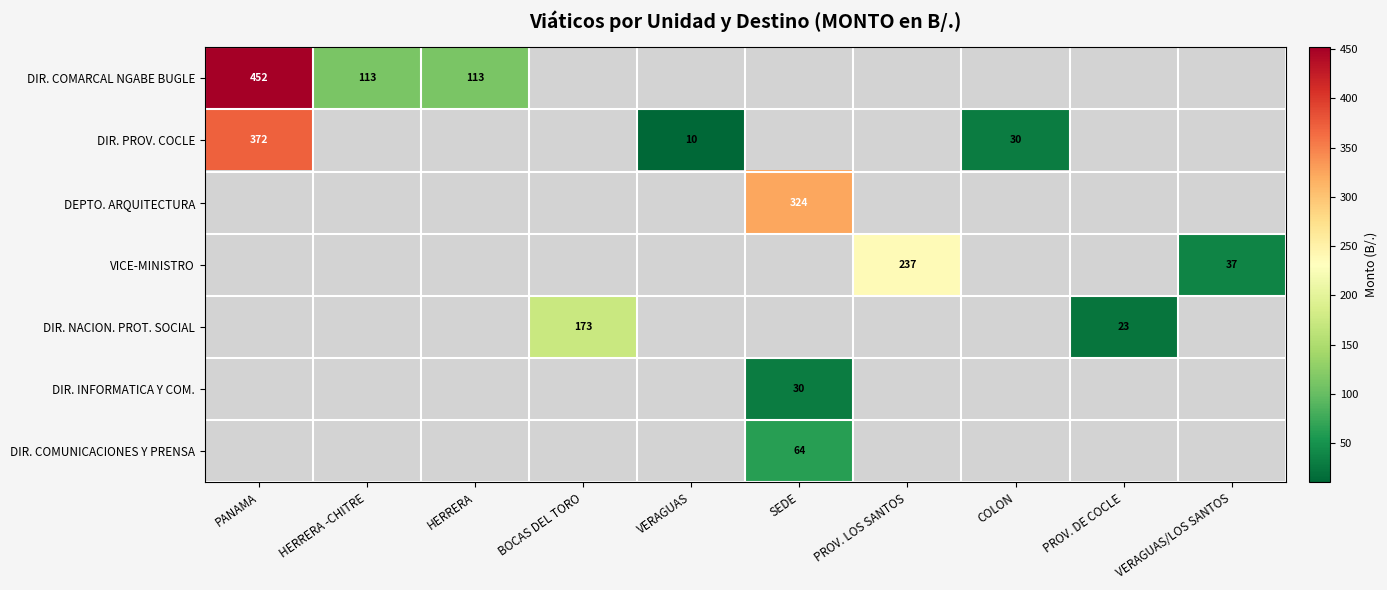

Is the value of DIR. NACION. PROT. SOCIAL at BOCAS DEL TORO greater than the value of DIR. PROV. COCLE at COLON?

Yes